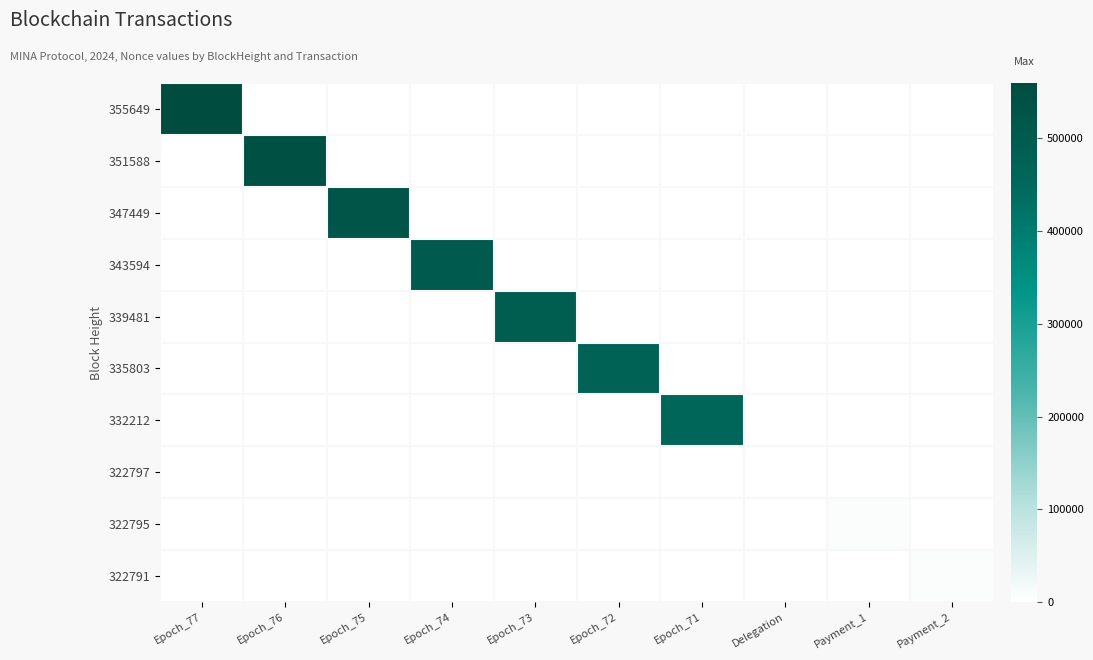

What is the spread (max minus min) of values at Epoch_73?

489662